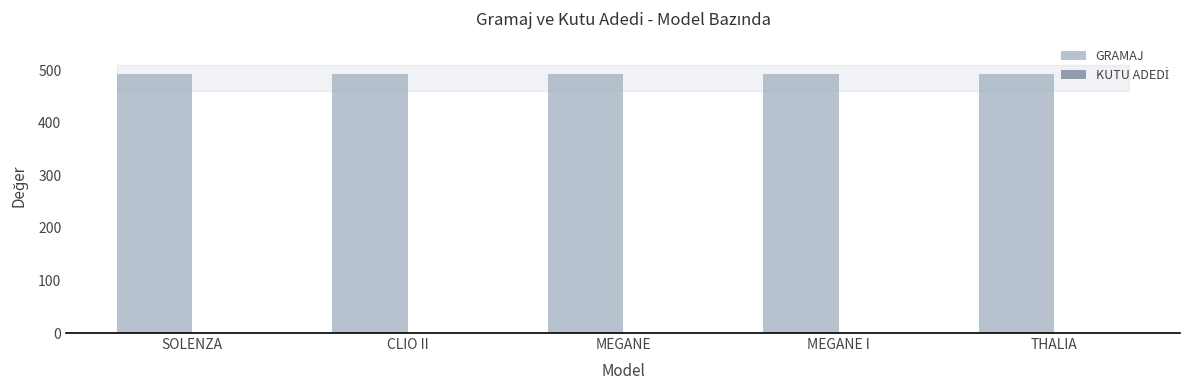

Are the bars horizontal?

No